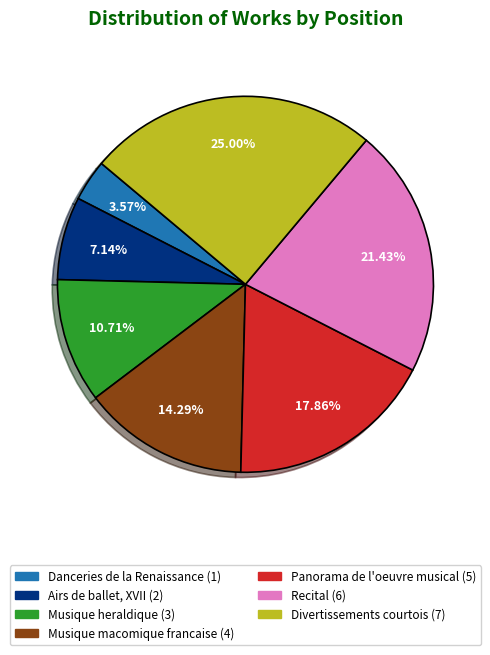

Rank the categories by value from highest to lowest.

Divertissements courtois, Recital, Panorama de l'oeuvre musical, Musique macomique francaise, Musique heraldique, Airs de ballet, XVII, Danceries de la Renaissance